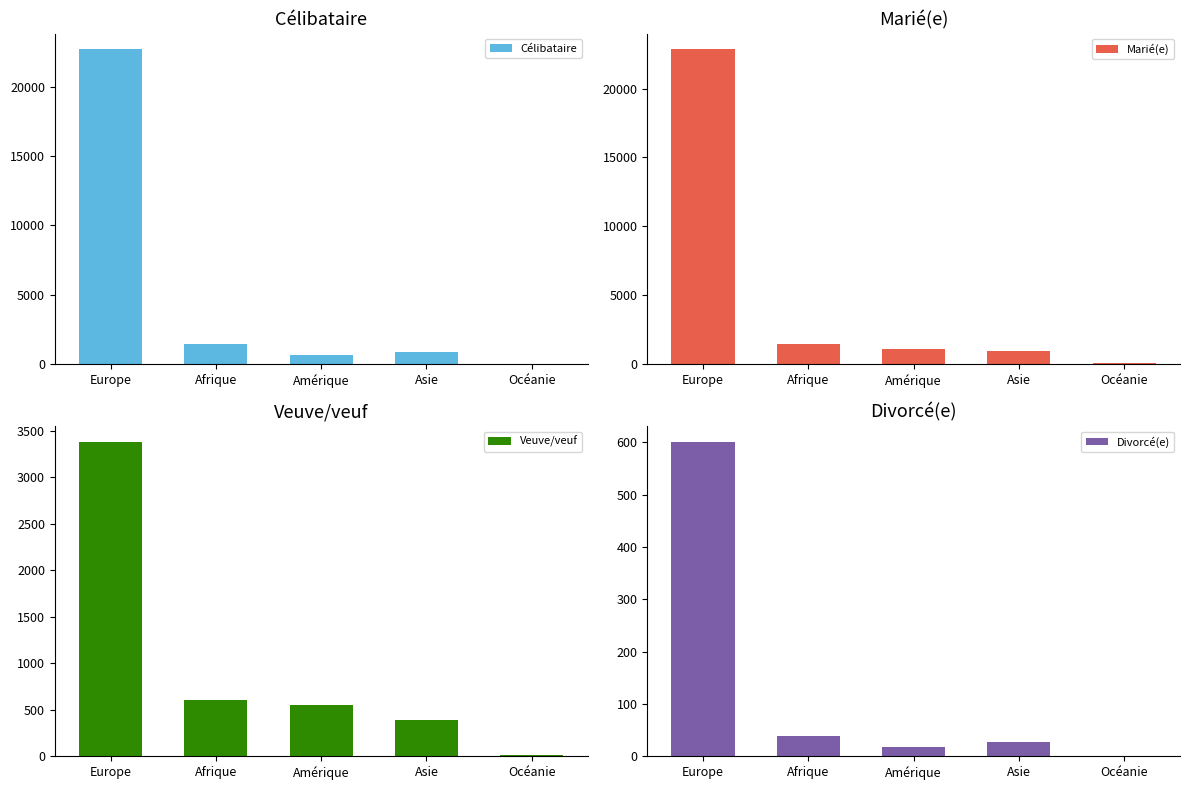

What are all the series names shown in the legend?

Célibataire, Marié(e), Veuve/veuf, Divorcé(e)